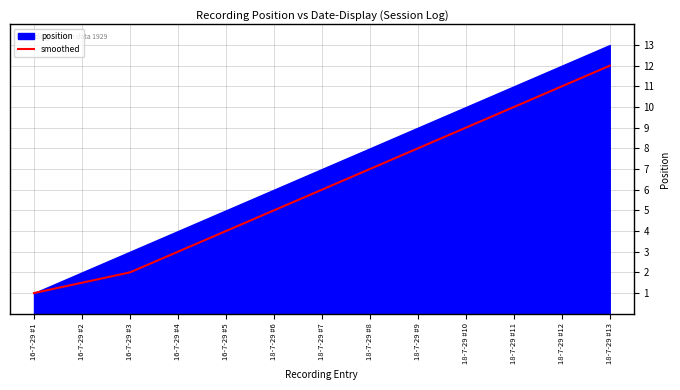

List the labels in order of value, smallest first.

16-7-29 #1, 16-7-29 #2, 16-7-29 #3, 16-7-29 #4, 16-7-29 #5, 18-7-29 #6, 18-7-29 #7, 18-7-29 #8, 18-7-29 #9, 18-7-29 #10, 18-7-29 #11, 18-7-29 #12, 18-7-29 #13